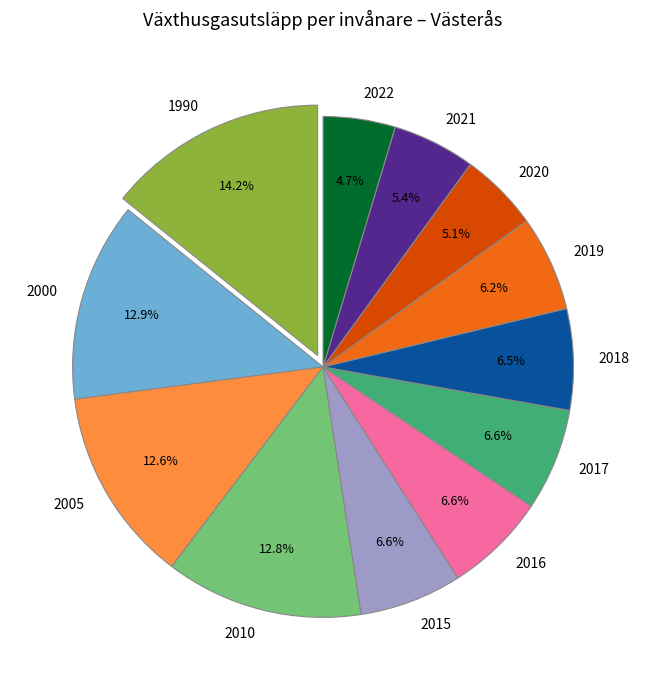

What percentage do 2016 and 2018 together represent?

13.1%